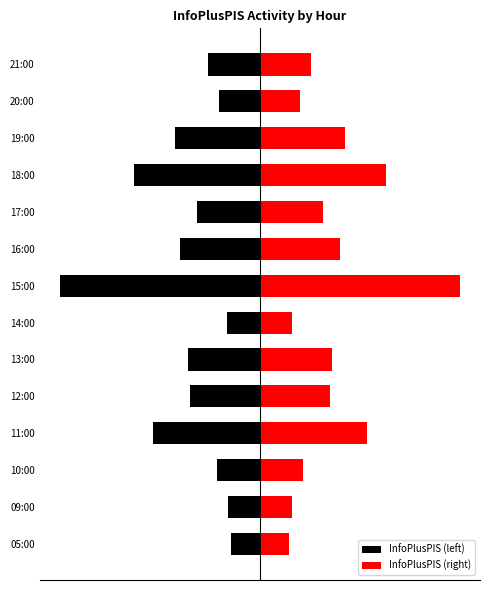

Reading left to right, what are all the values shown in this chart?

InfoPlusPIS (left): -86	-94	-126	-316	-206	-213	-96	-590	-235	-186	-372	-250	-119	-152
InfoPlusPIS (right): 86	94	126	316	206	213	96	590	235	186	372	250	119	152